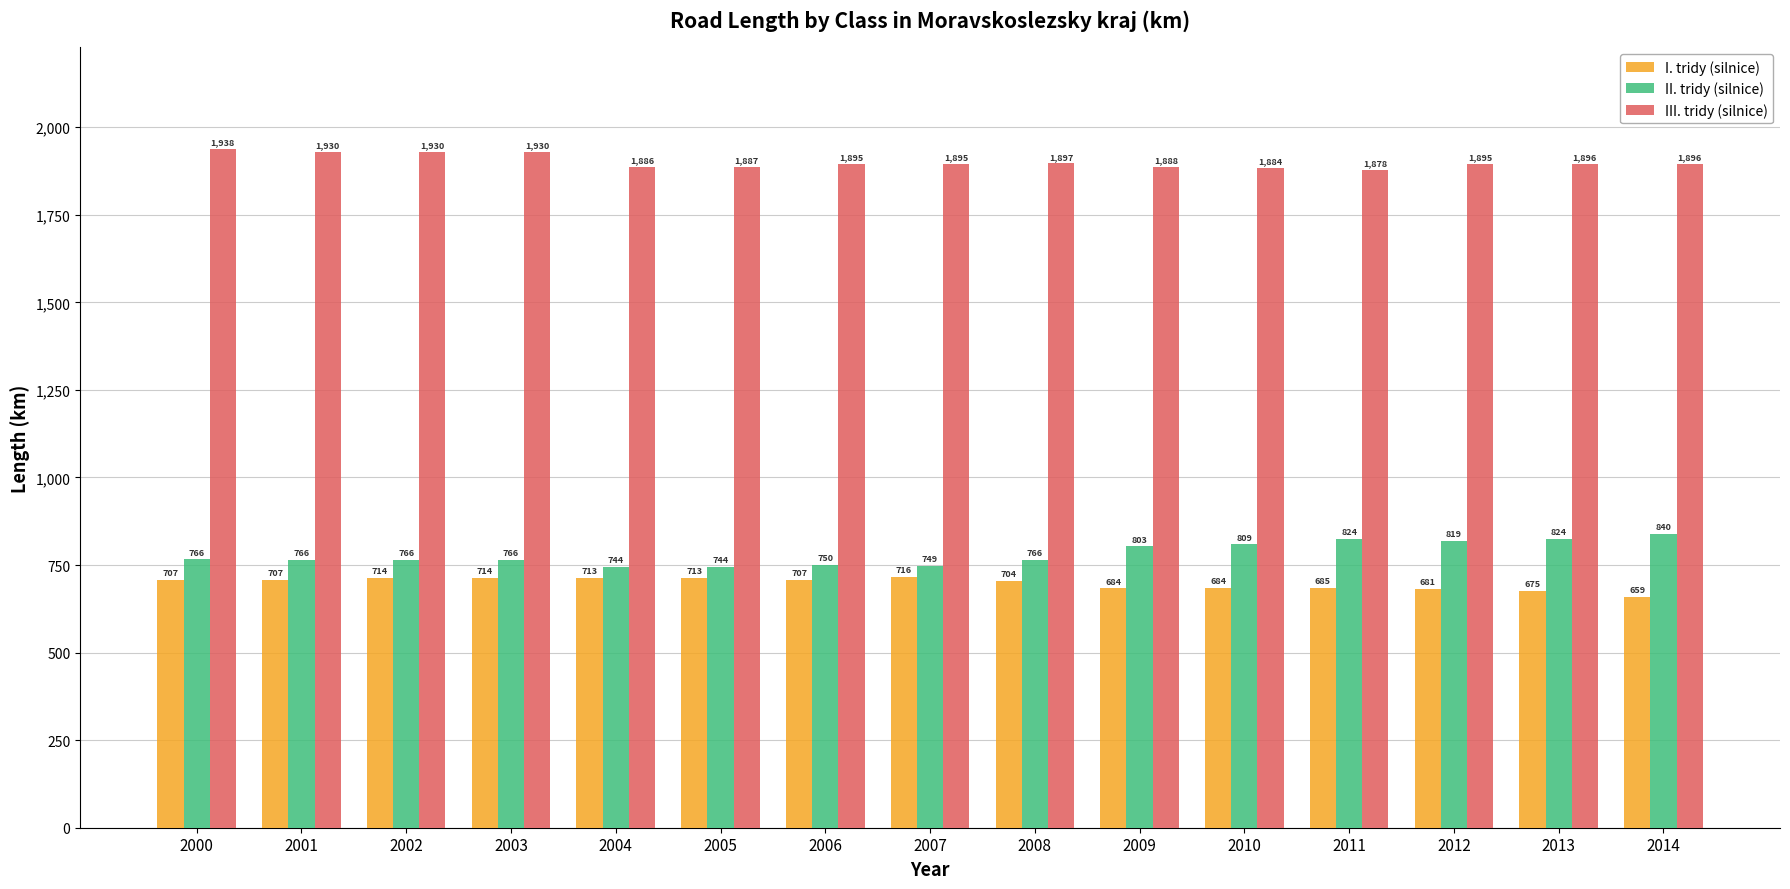

What is the total value across all series at 2007?

3359.9